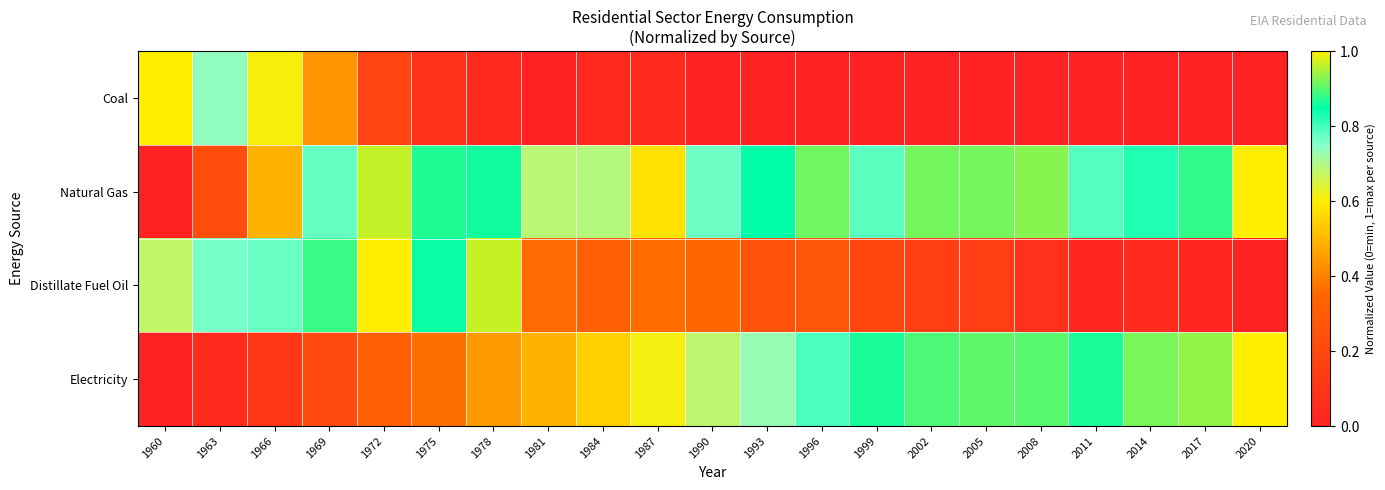

Which has a higher value, 2014 or 1999?

2014